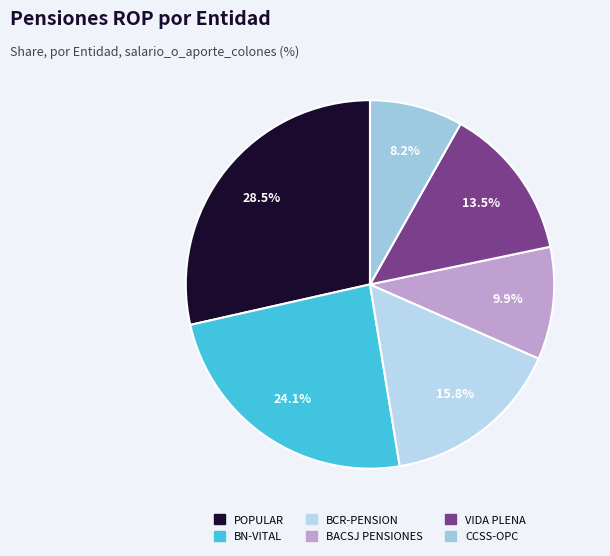

How many slices are in this pie chart?

6